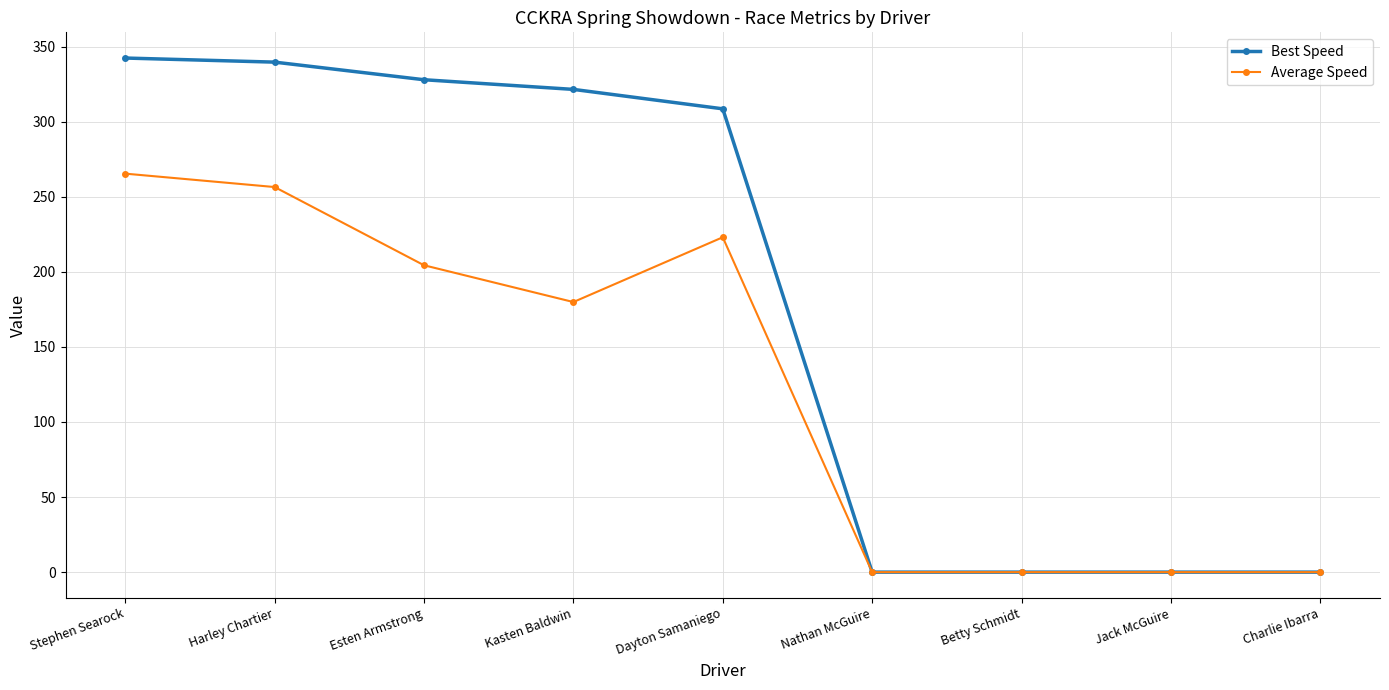

True or false: Best Speed has more than 2 points higher than both neighbors.

False